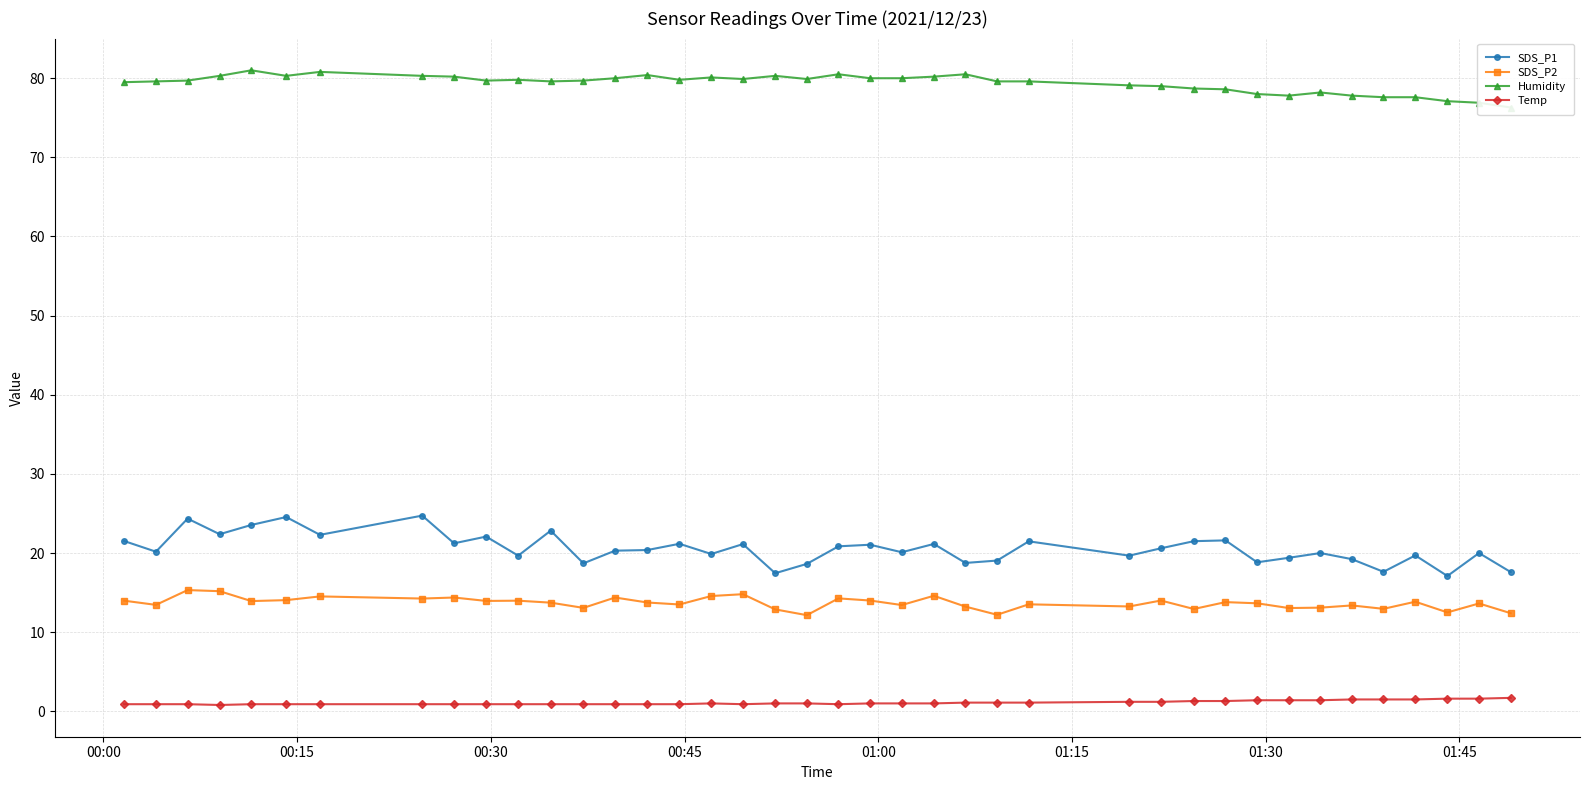

True or false: SDS_P2 and SDS_P1 intersect in this chart.

False